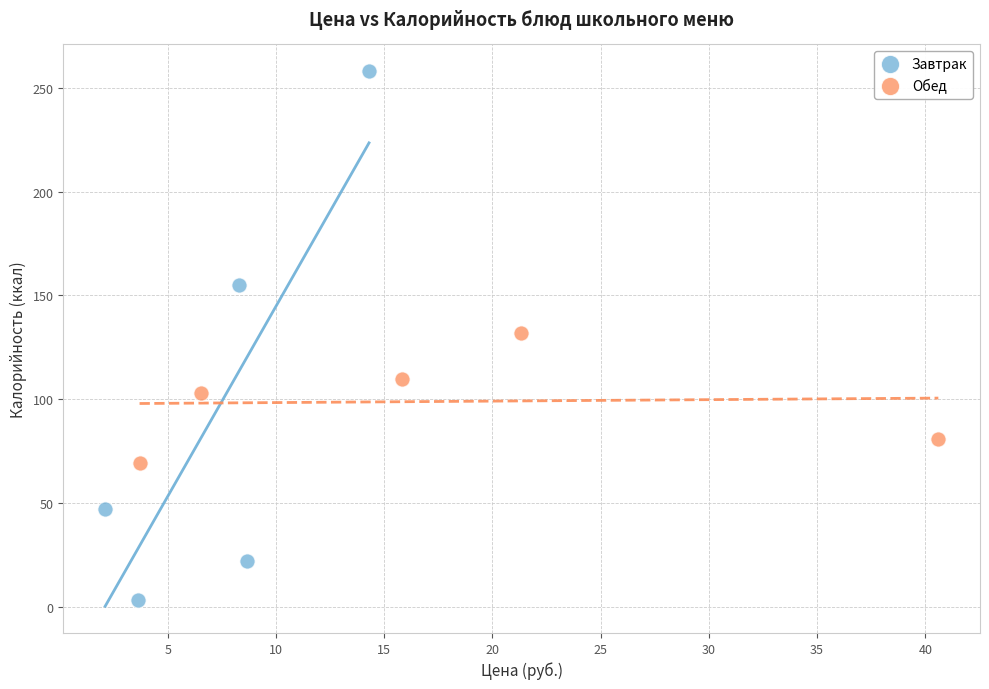

Which series contains the lowest Y value?

Завтрак